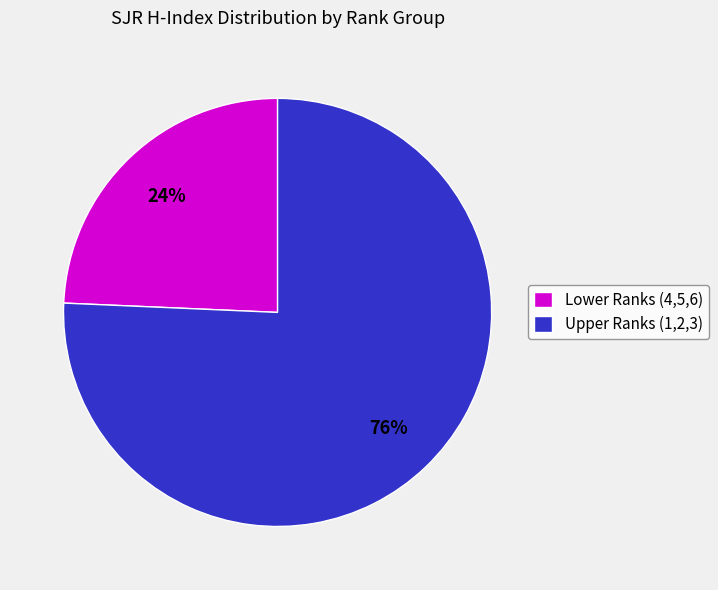

Which category has the smallest portion of the pie?

Lower Ranks (4,5,6)